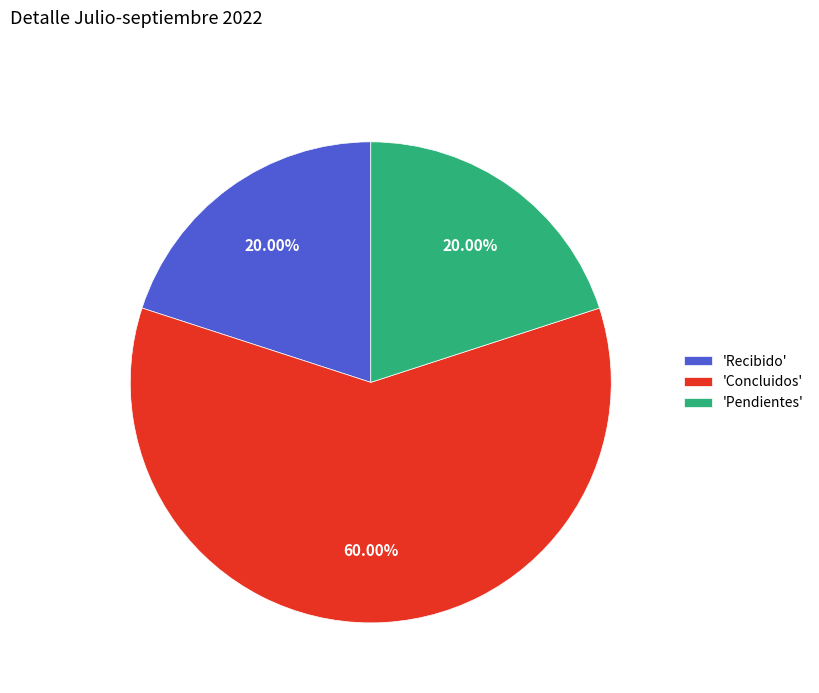

What is the majority slice?

'Concluidos'